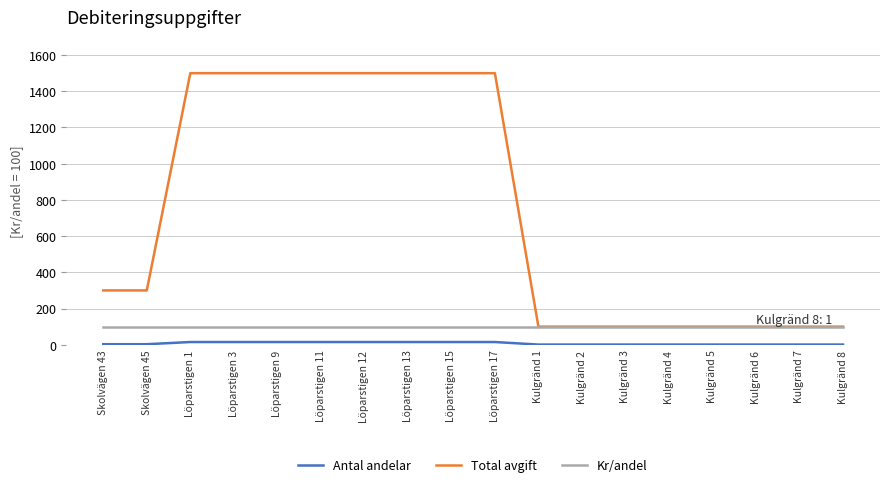

What is the total value across all series at Löparstigen 15?

1615